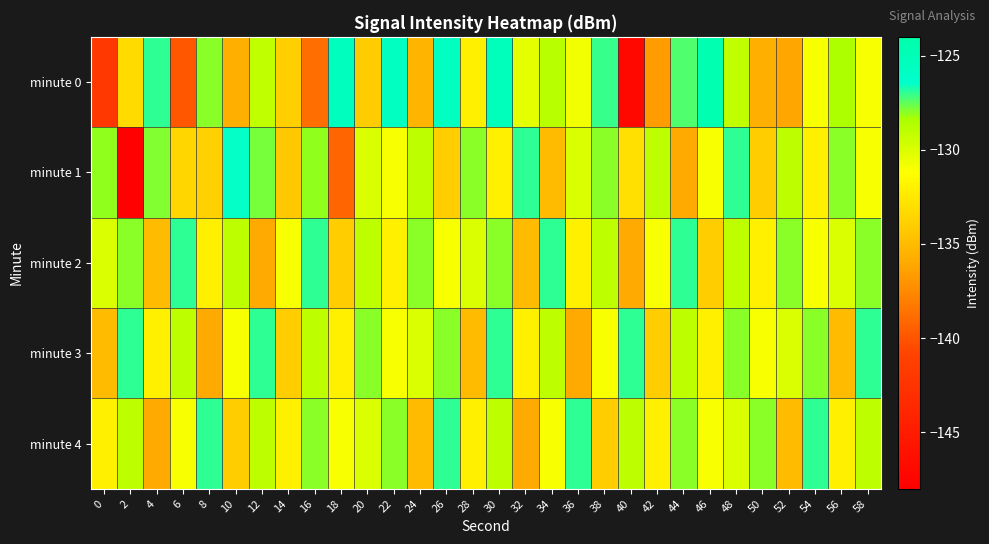

Count the number of data series in this chart.

5